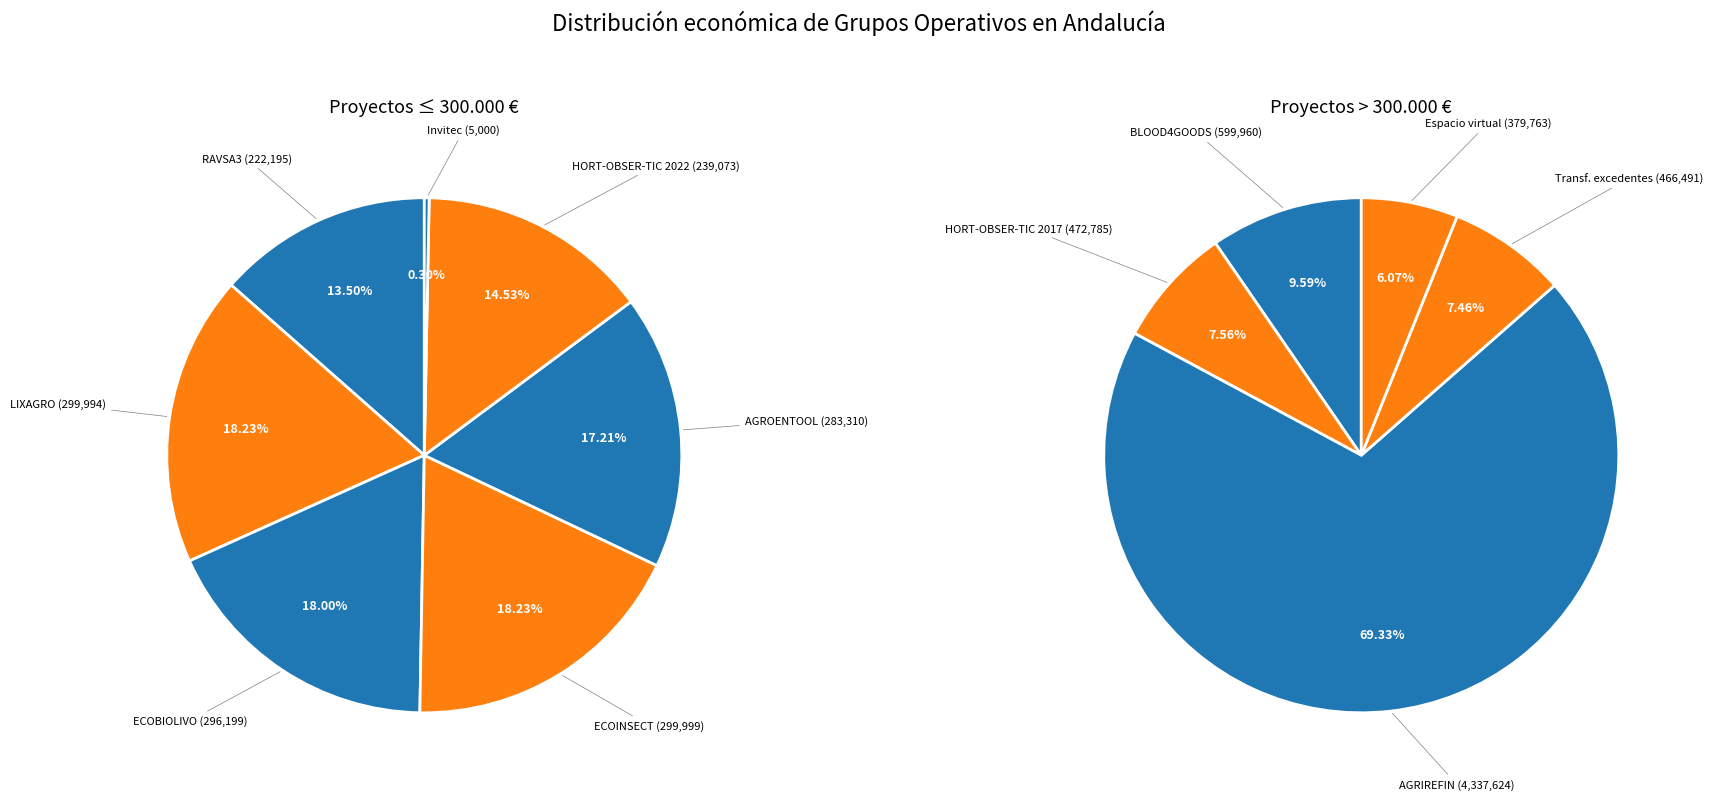

Which slice represents more than half of the pie?

AGRIREFIN